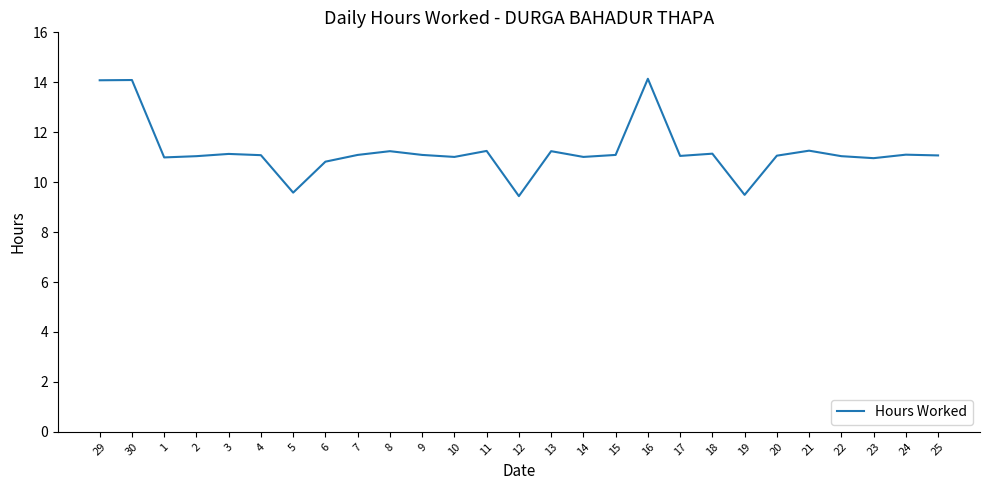

What position from the right is 9?

17